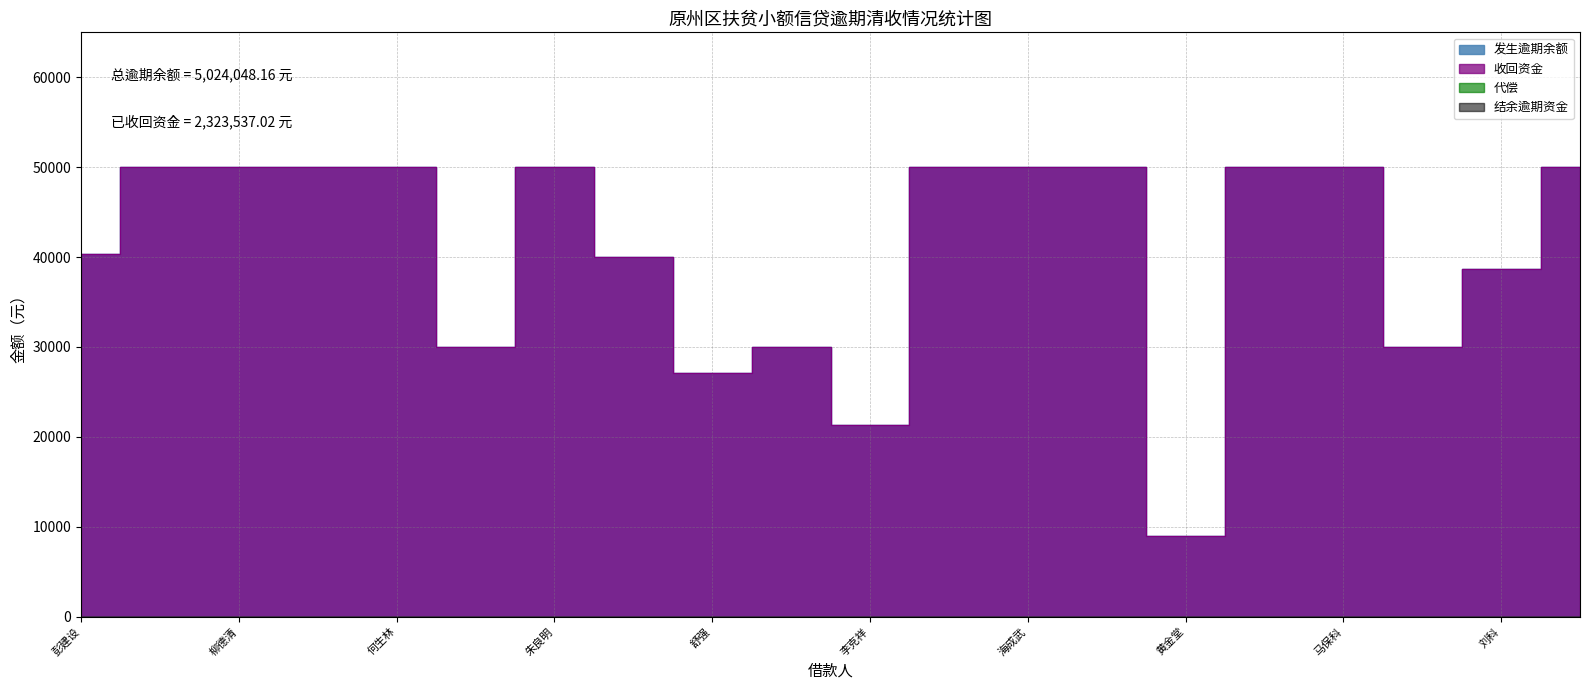

Rank the series at 海登梅 from lowest to highest value.

发生逾期余额, 收回资金